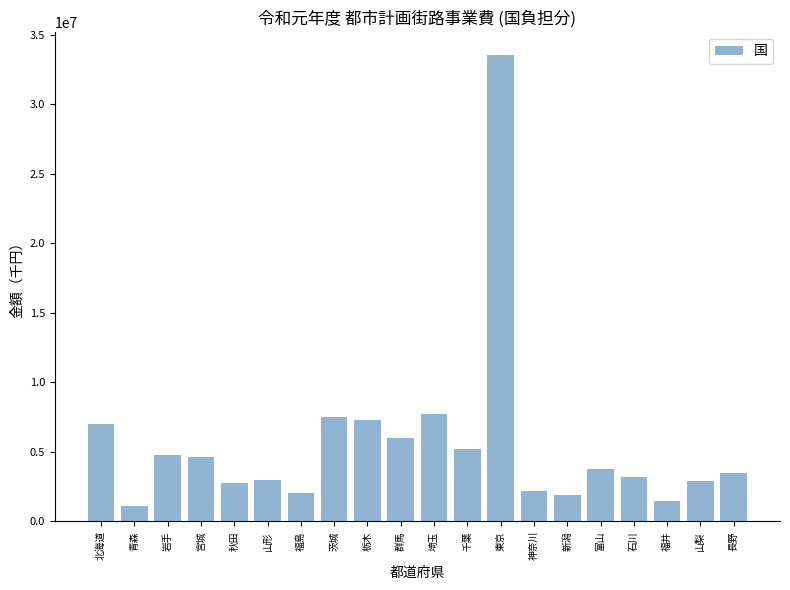

Which category has the highest value across all series?

東京